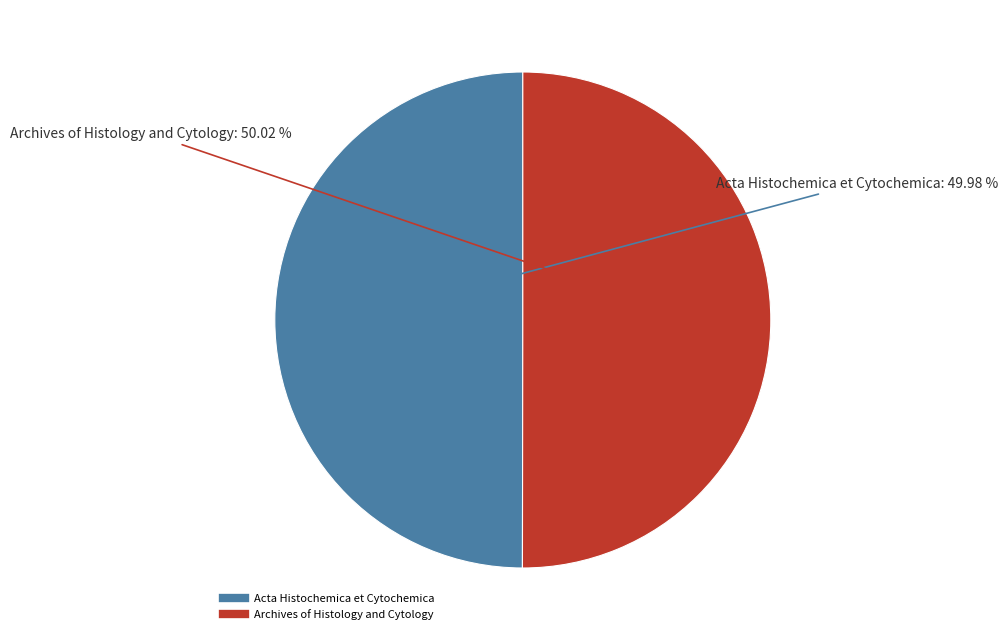

Is there a majority slice in this chart?

Yes